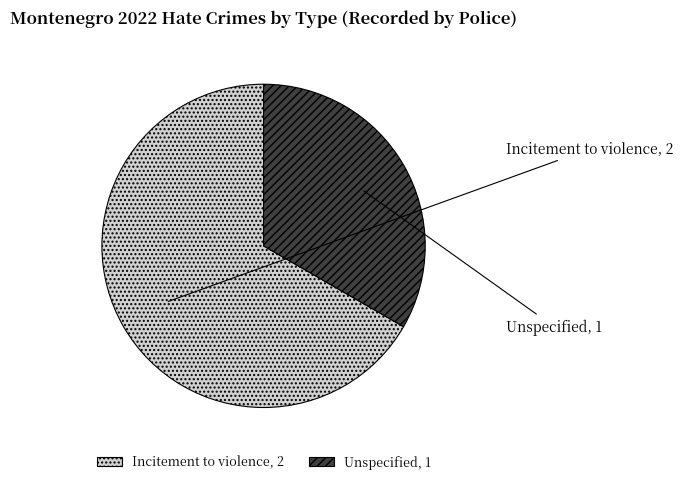

Combined, do Incitement to violence and Unspecified account for over 50%?

Yes